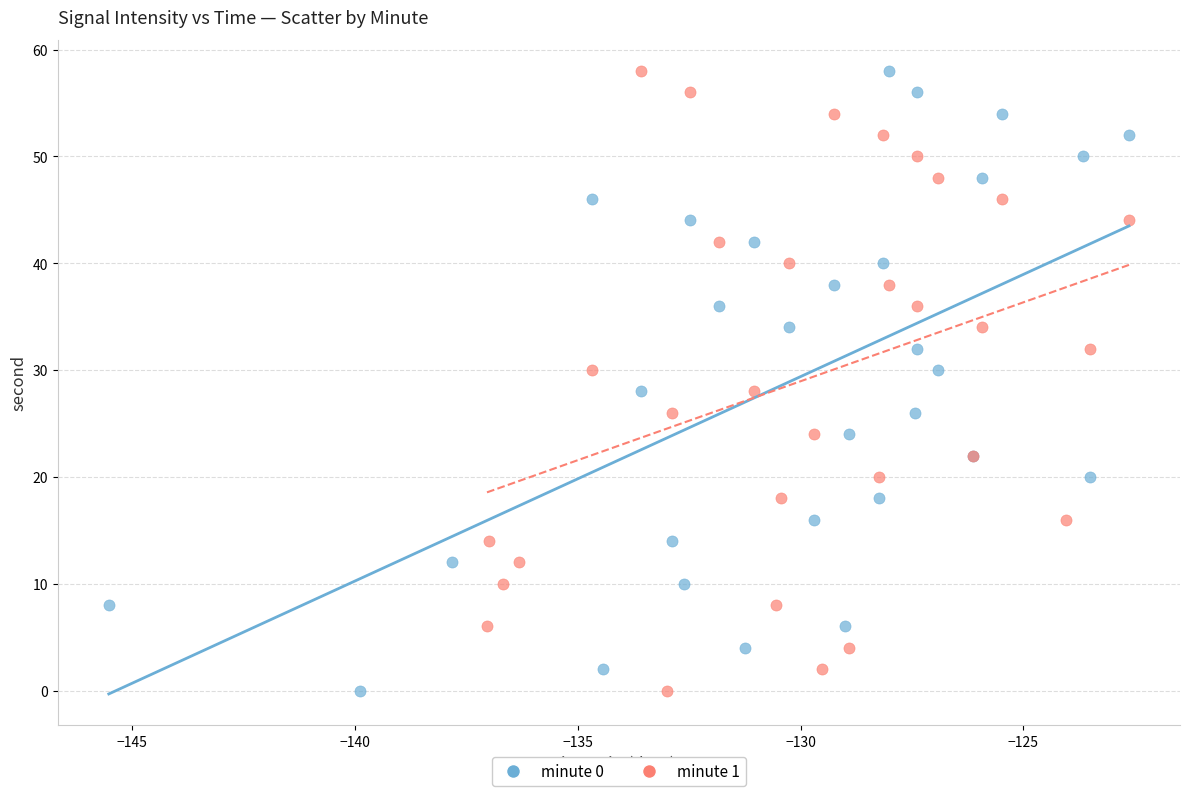

What are all the series names shown in the legend?

minute 0, minute 1